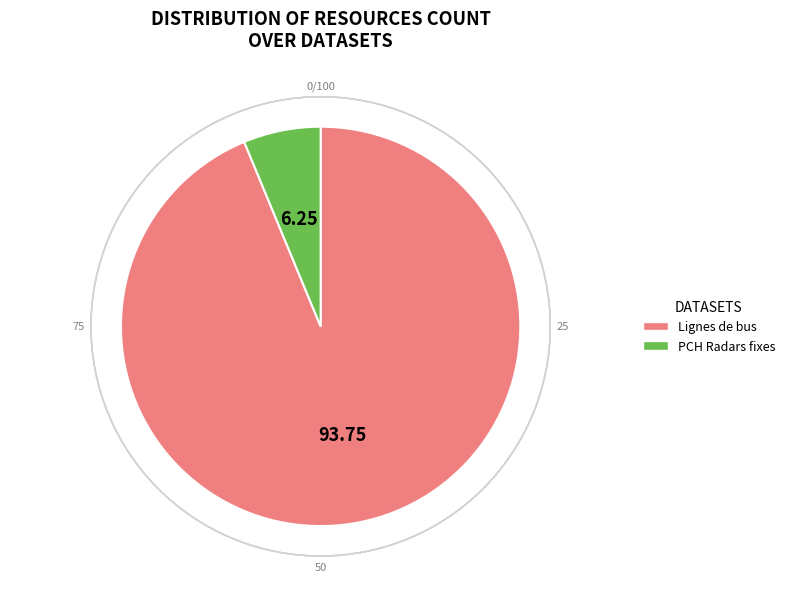

Does PCH Radars fixes account for over 50% of the chart?

No